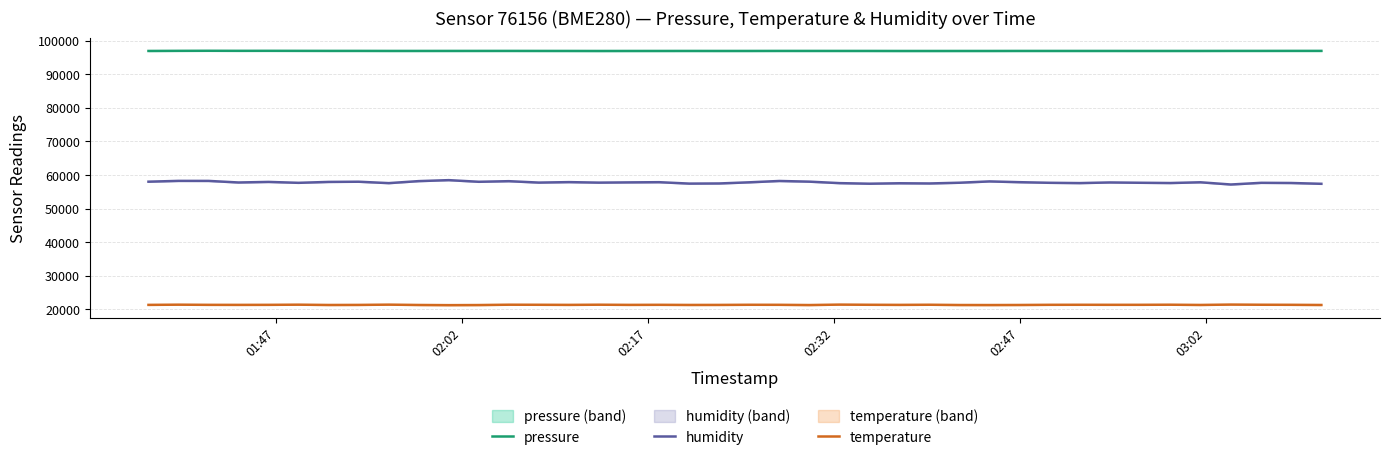

True or false: pressure and temperature intersect in this chart.

False